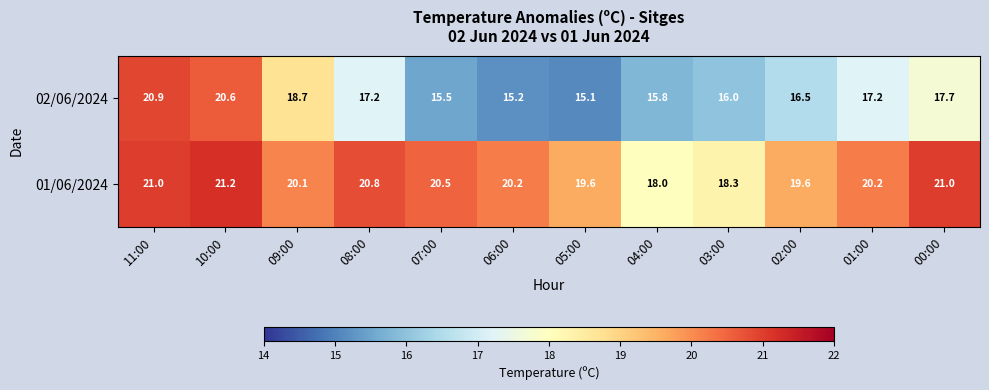

Which series has the largest range (max minus min)?

02/06/2024